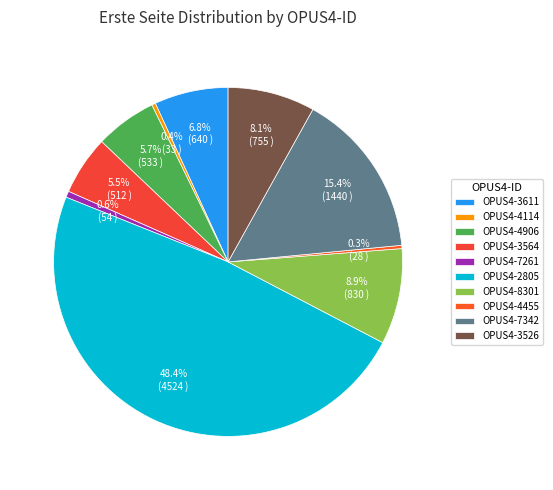

Is the sum of OPUS4-7261 and OPUS4-4455 greater than half?

No